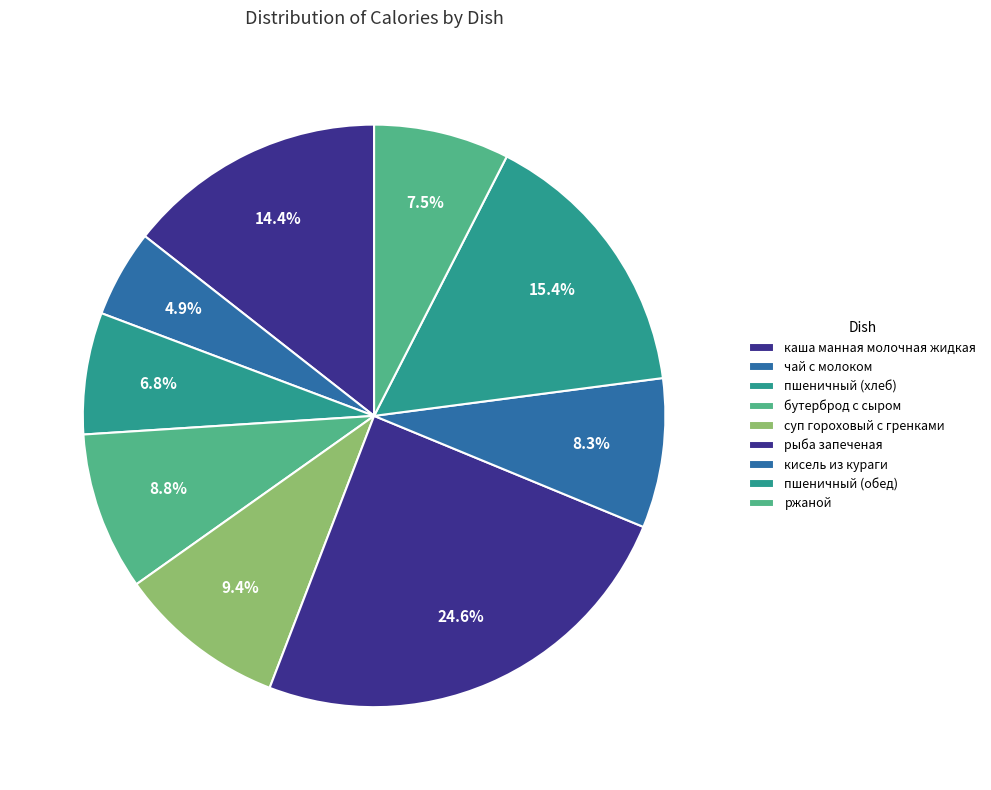

Does кисель из кураги account for over 50% of the chart?

No